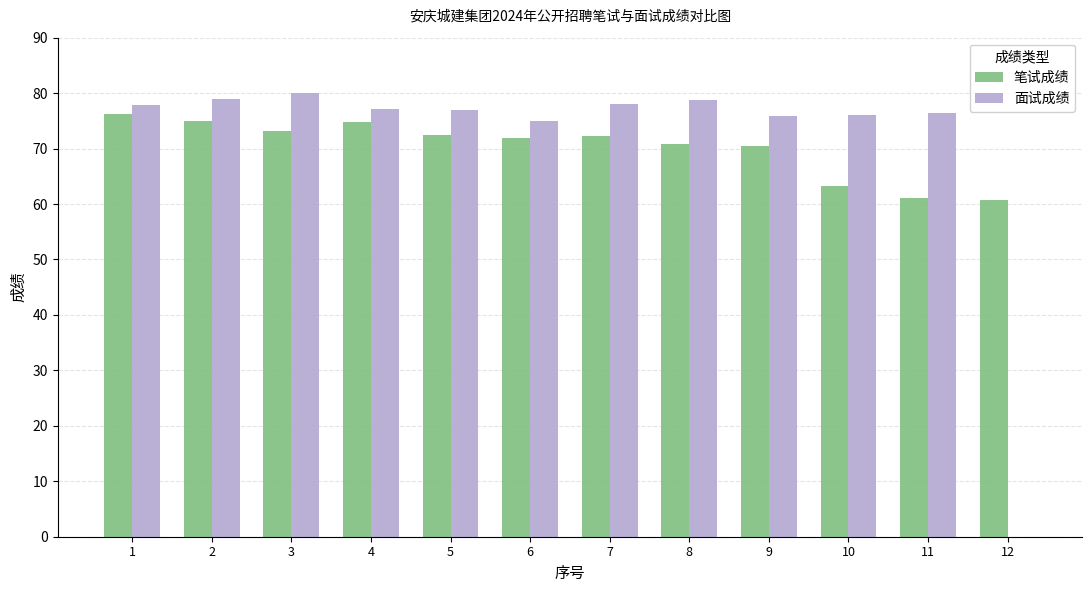

What is the total value across all series at 10?

139.3